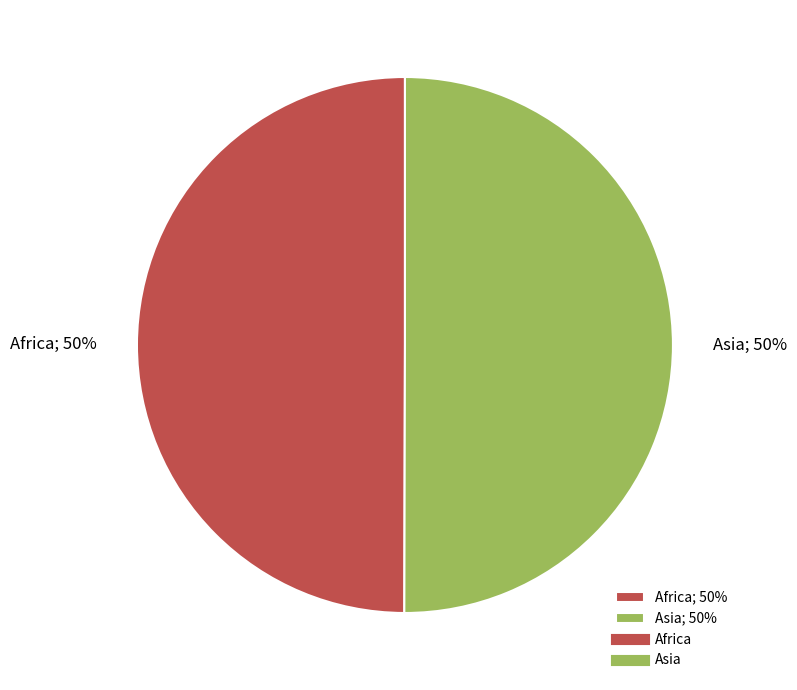

To the nearest percent, what is the combined percentage of Africa; 50% and Asia; 50%?

100%